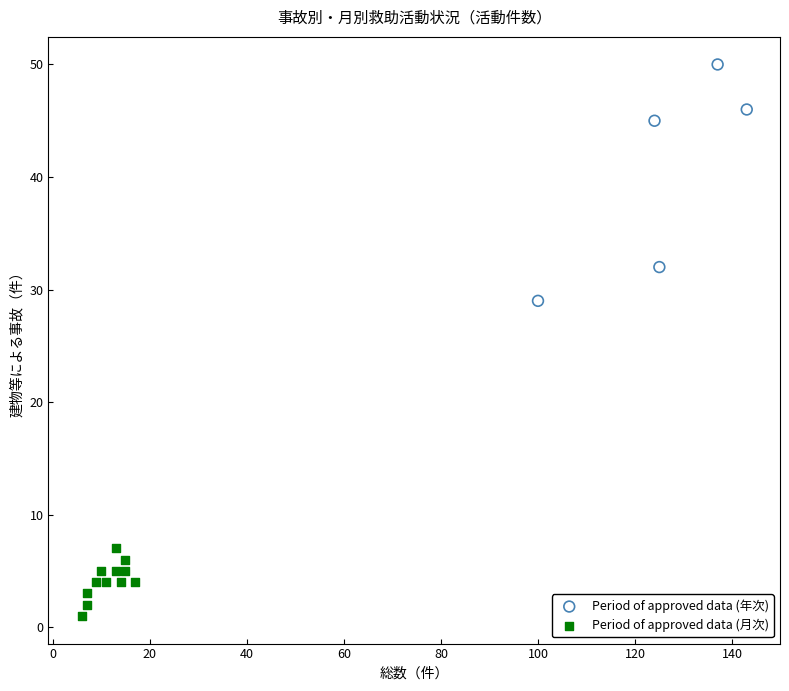

Which series has the largest Y range (max minus min)?

Period of approved data (年次)